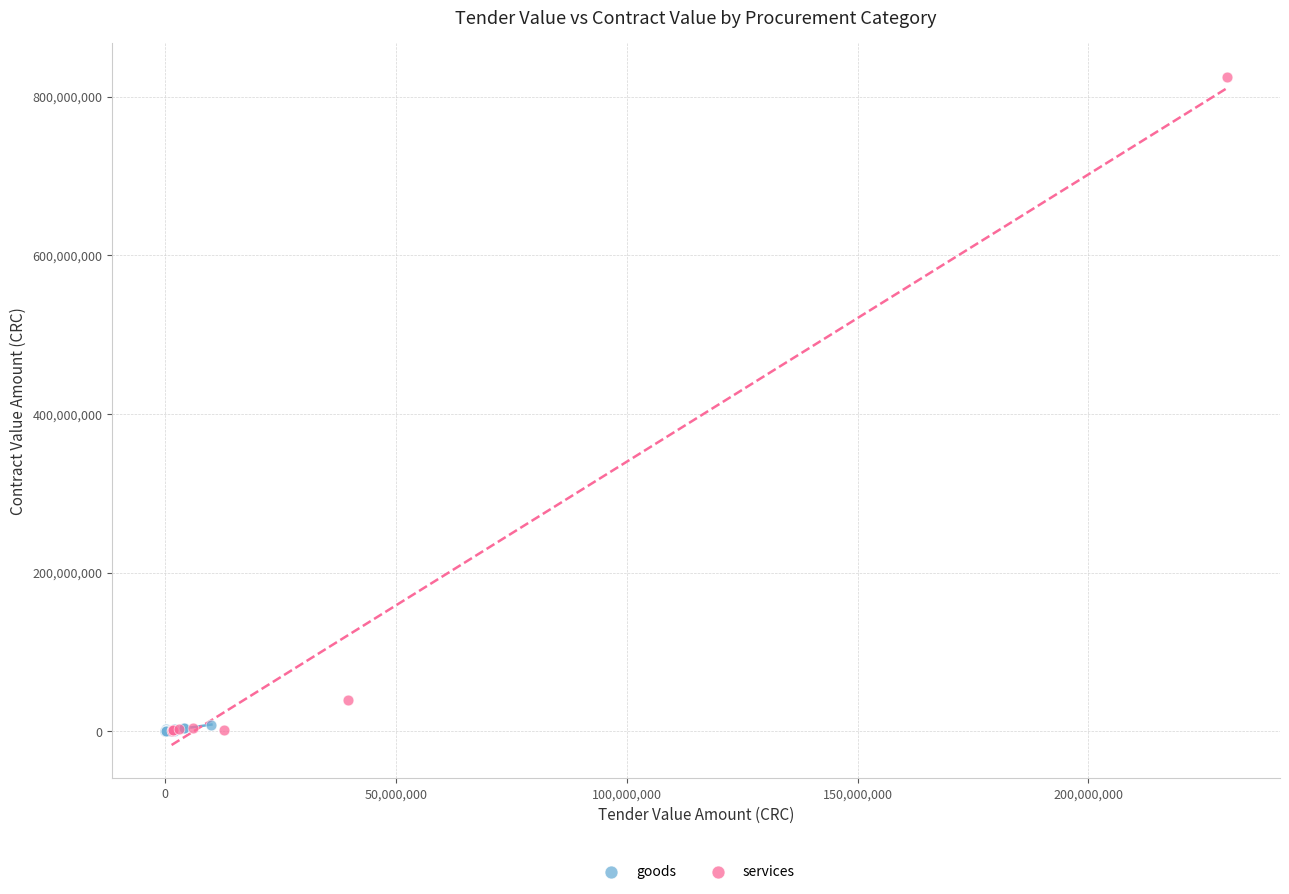

Which series has the largest Y range (max minus min)?

services